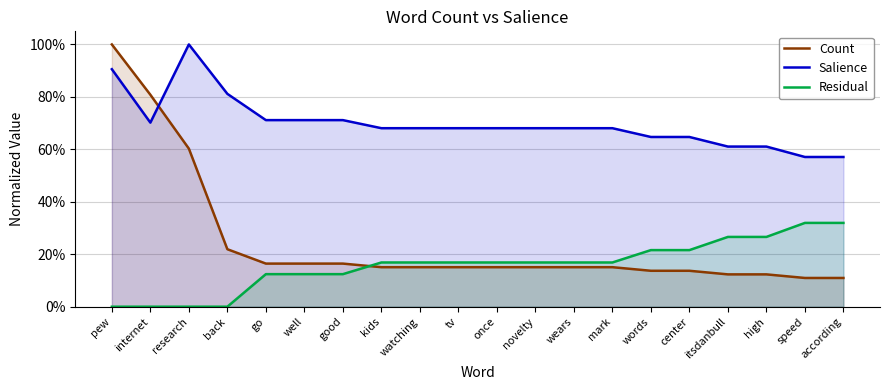

At which category is the sum across all series the highest?

pew